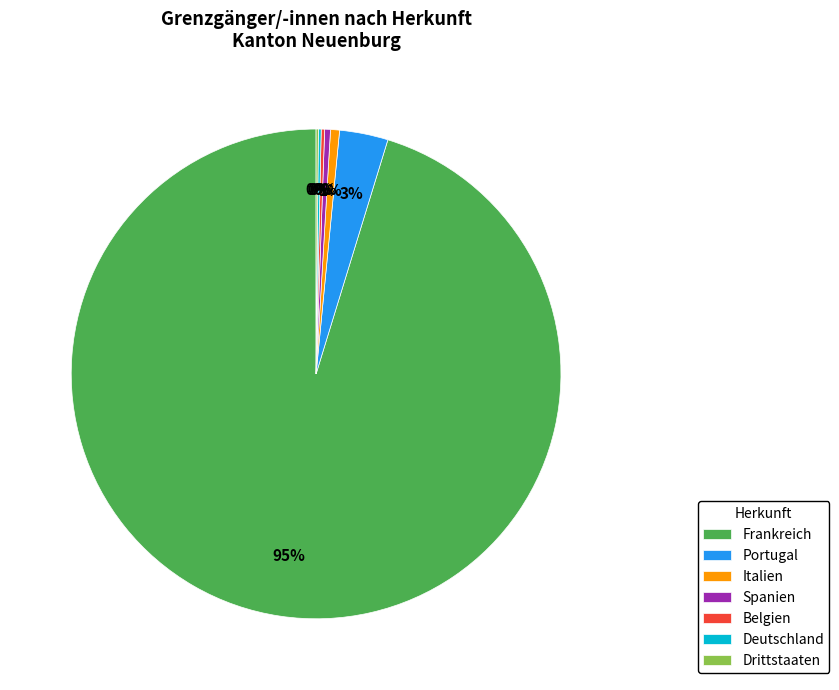

To the nearest percent, what is the combined percentage of Italien and Portugal?

4%